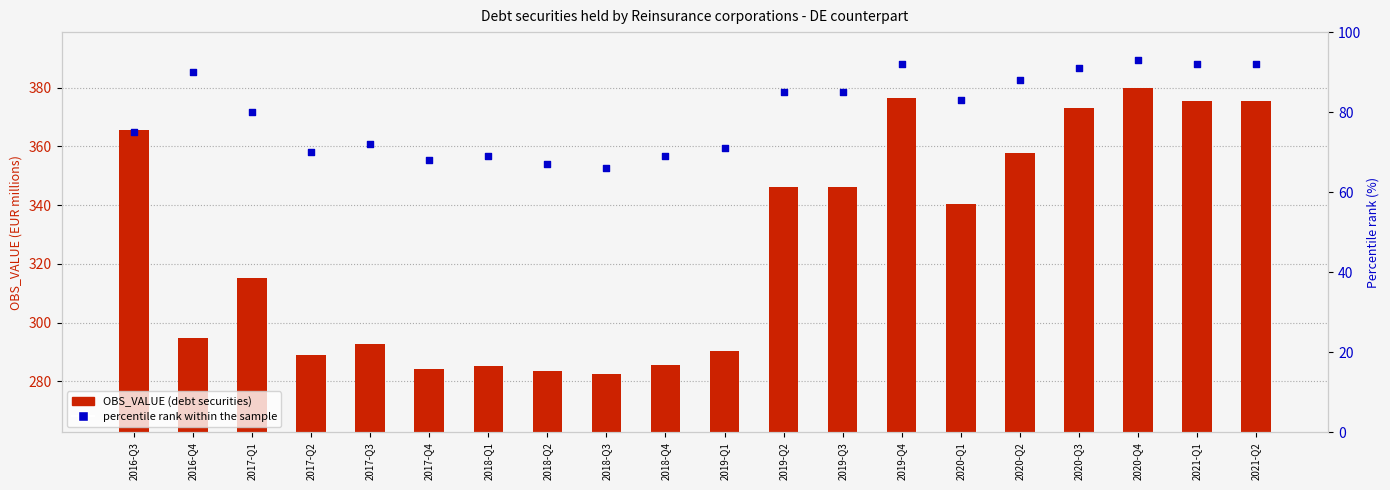

At which category is the sum across all series the highest?

2020-Q4